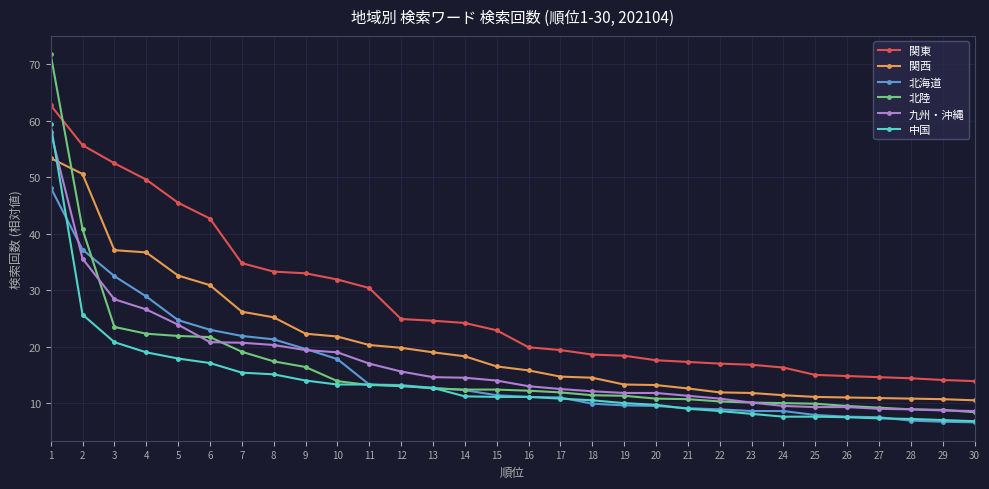

Is it true that 関西 equals 14.8 at 30?

False